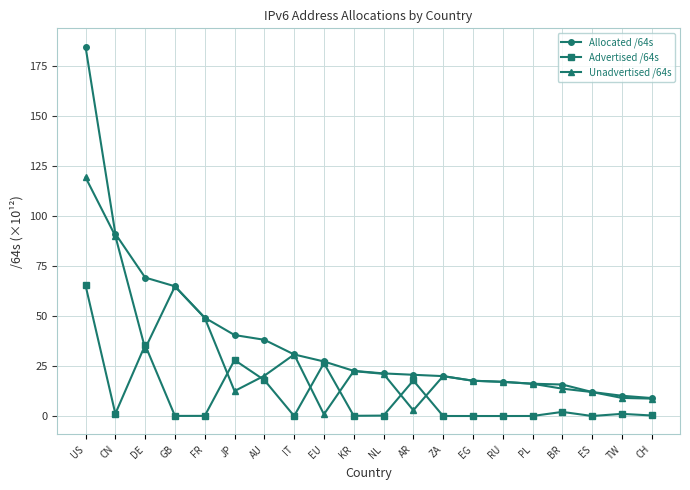

Where is the first local minimum for Unadvertised /64s?

DE